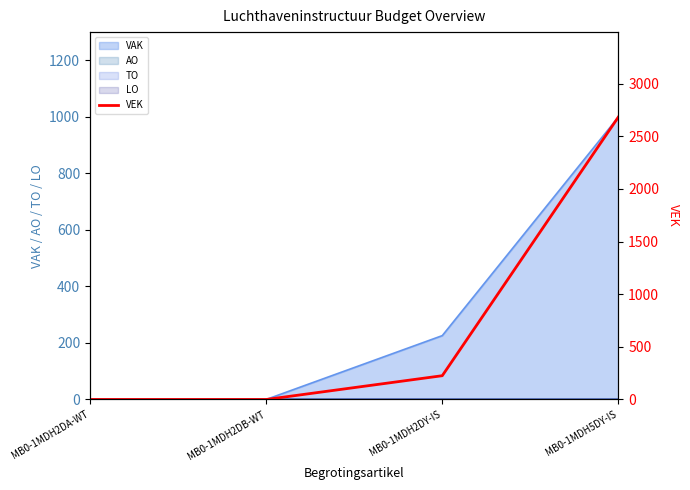

Reading right to left, list all the values displayed in this chart.

MB0-1MDH5DY-IS=2684	MB0-1MDH2DY-IS=226	MB0-1MDH2DB-WT=0	MB0-1MDH2DA-WT=0